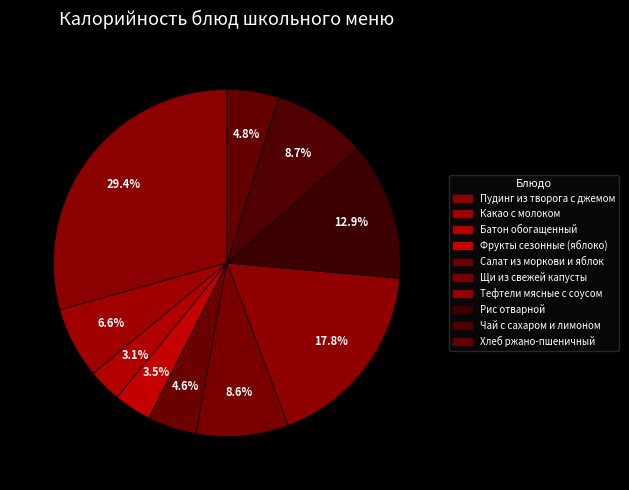

Is the sum of Фрукты сезонные (яблоко) and Хлеб ржано-пшеничный greater than half?

No